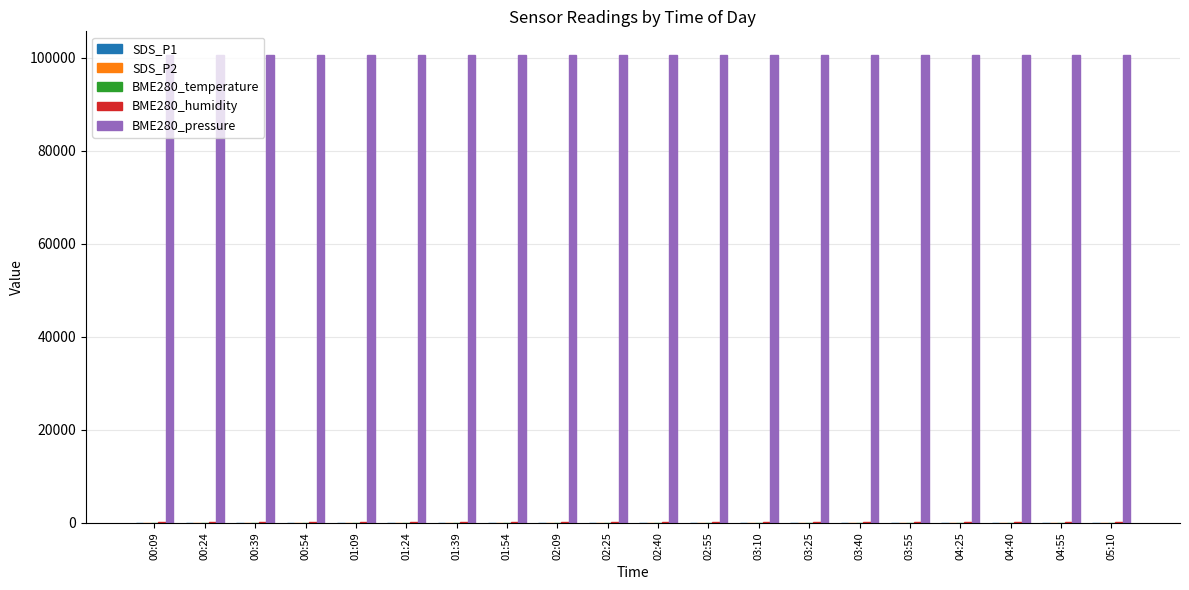

The value of BME280_pressure at 05:10 is 100610.7. True or false?

True